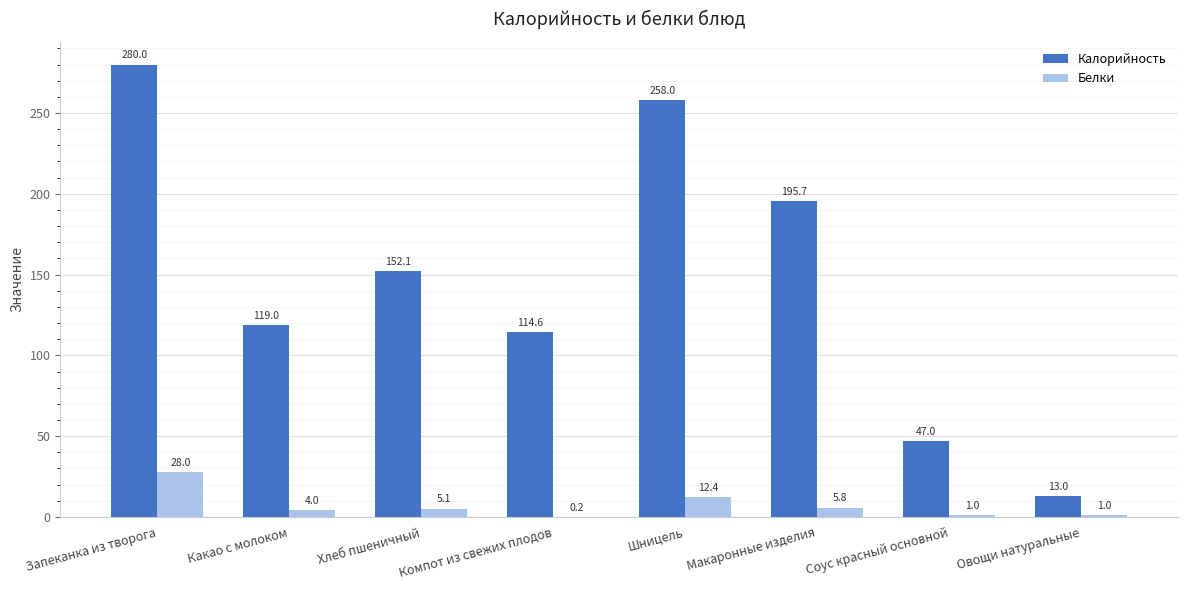

Which series has the largest total across all categories?

Калорийность